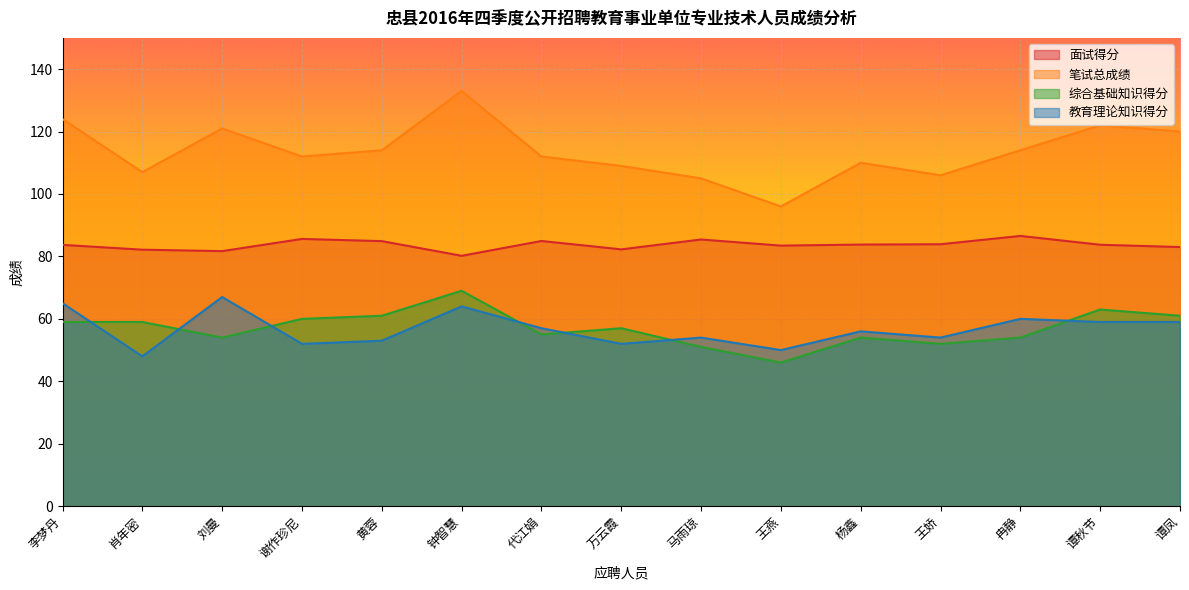

At how many categories does at least one series exceed 57?

15